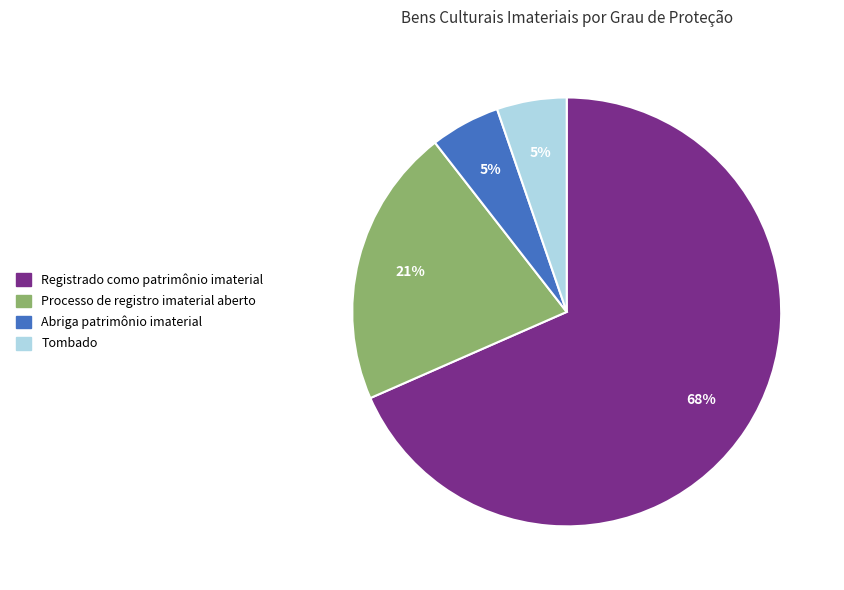

Which category has the biggest portion of the pie?

Registrado como patrimônio imaterial